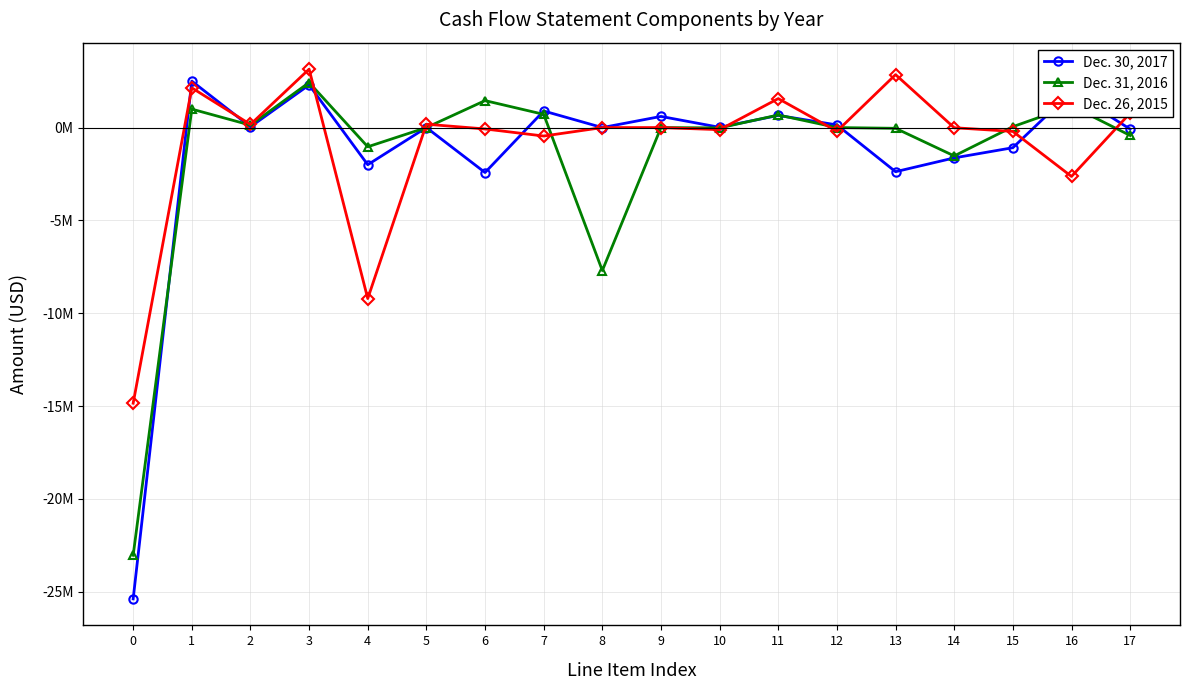

What is the minimum value shown in the chart?

-25380115